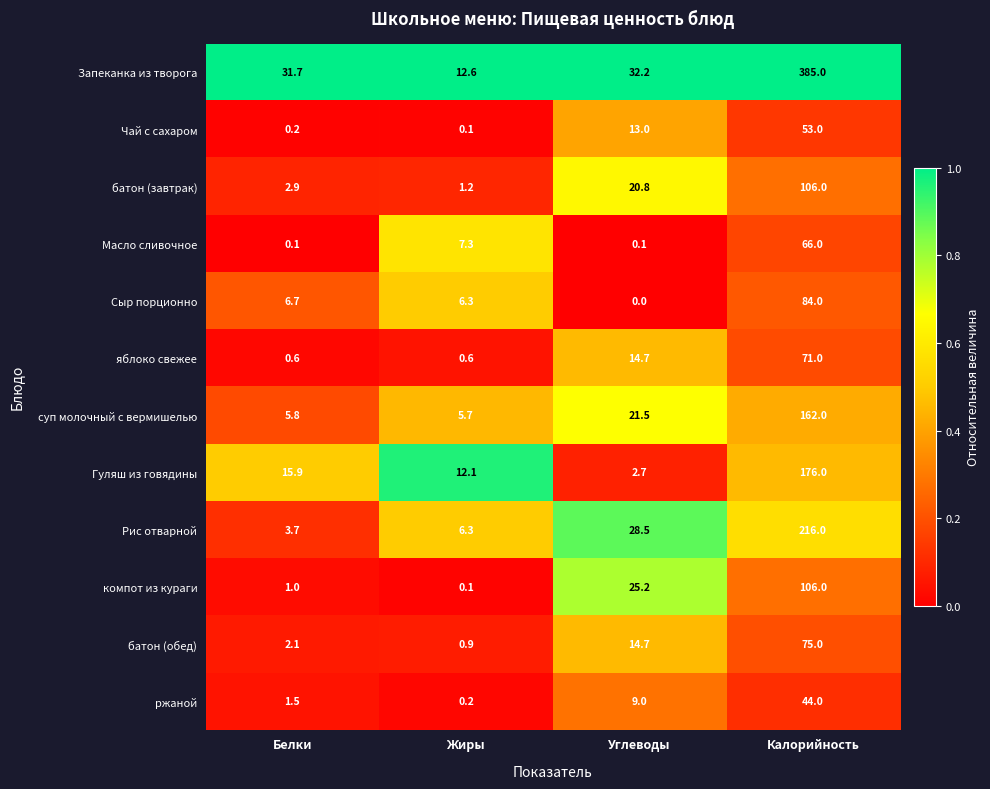

Which label corresponds to the smallest value in the chart?

Углеводы